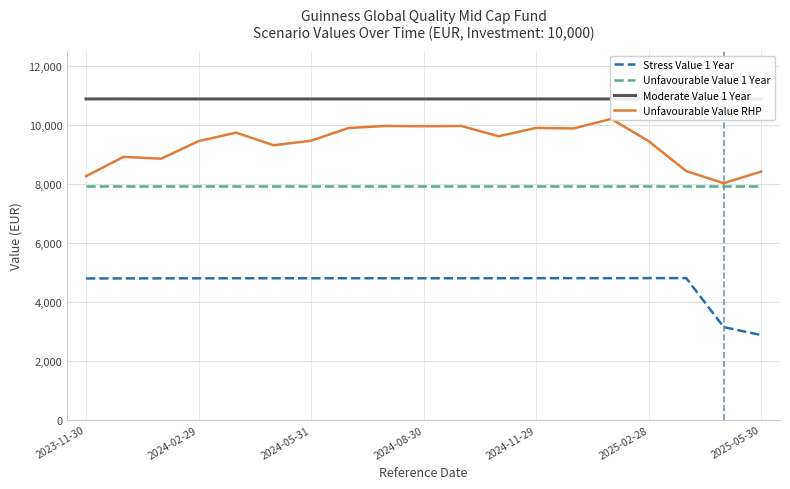

True or false: Unfavourable Value 1 Year and Stress Value 1 Year cross at least once.

False